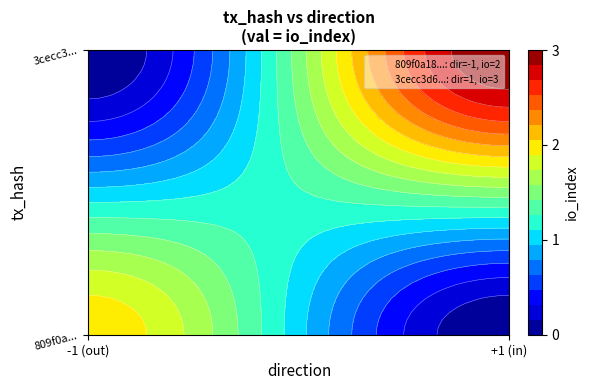

How many distinct data groups are displayed?

2